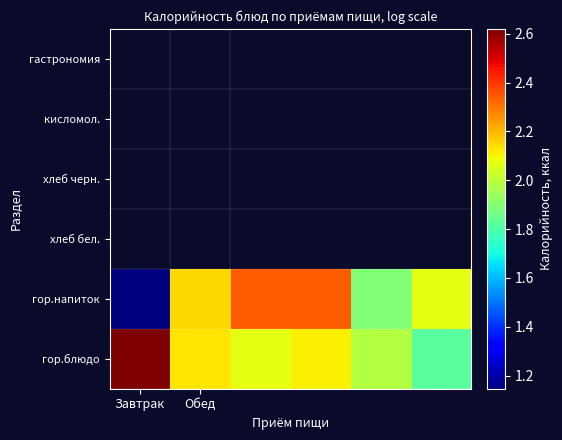

What is the minimum value shown in the chart?

1.1